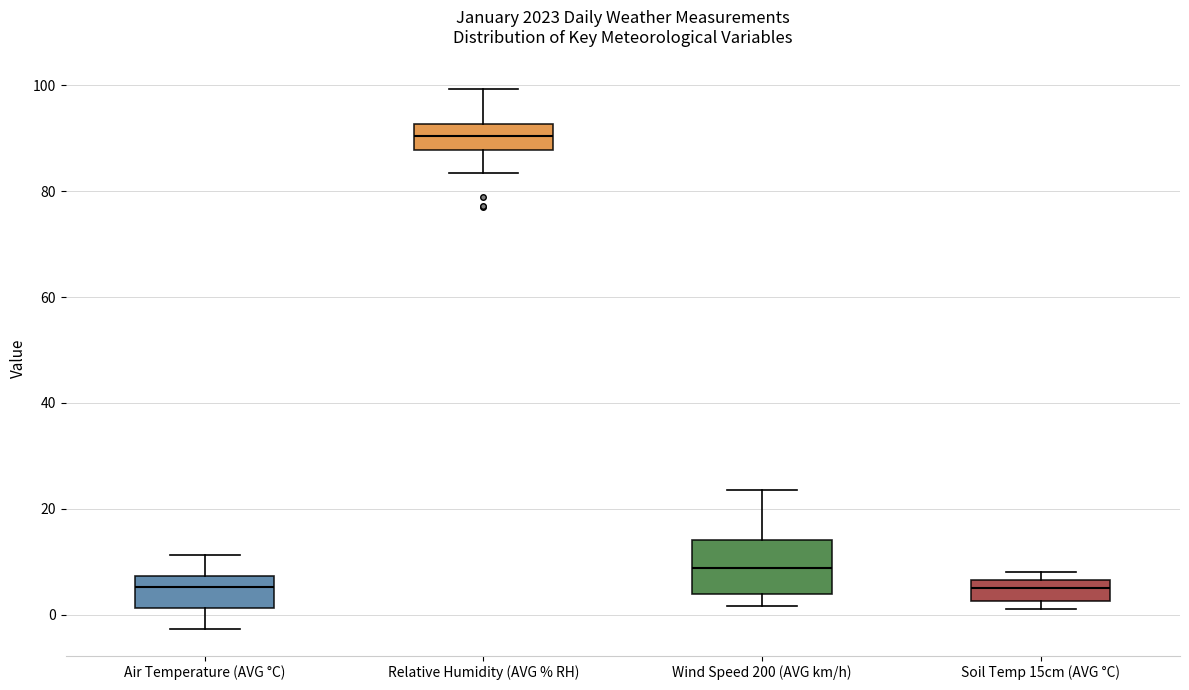

Which box is the tallest, from its lower edge to its upper edge?

Wind Speed 200 (AVG km/h)